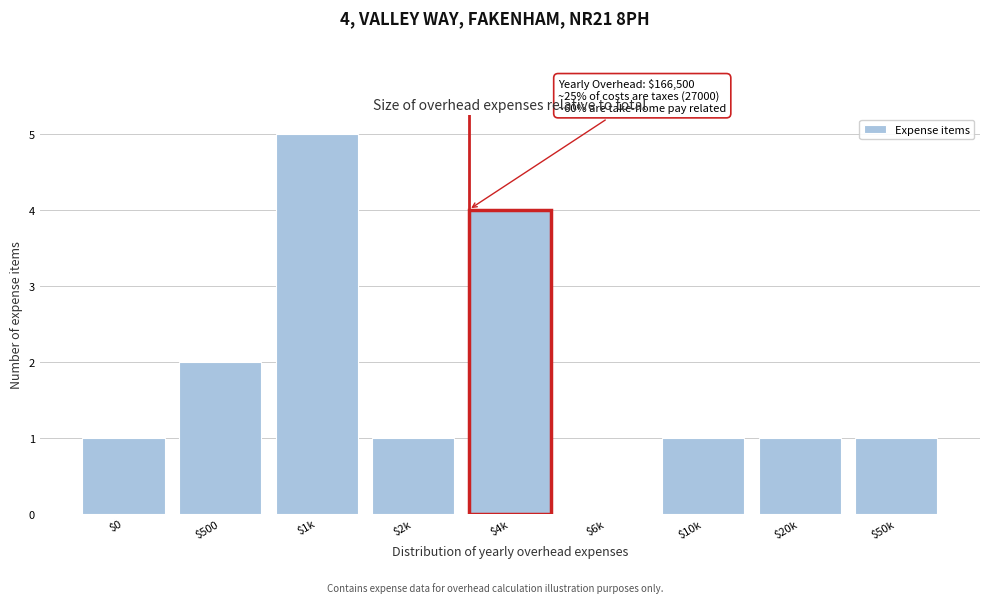

What is the sum of all values?

16